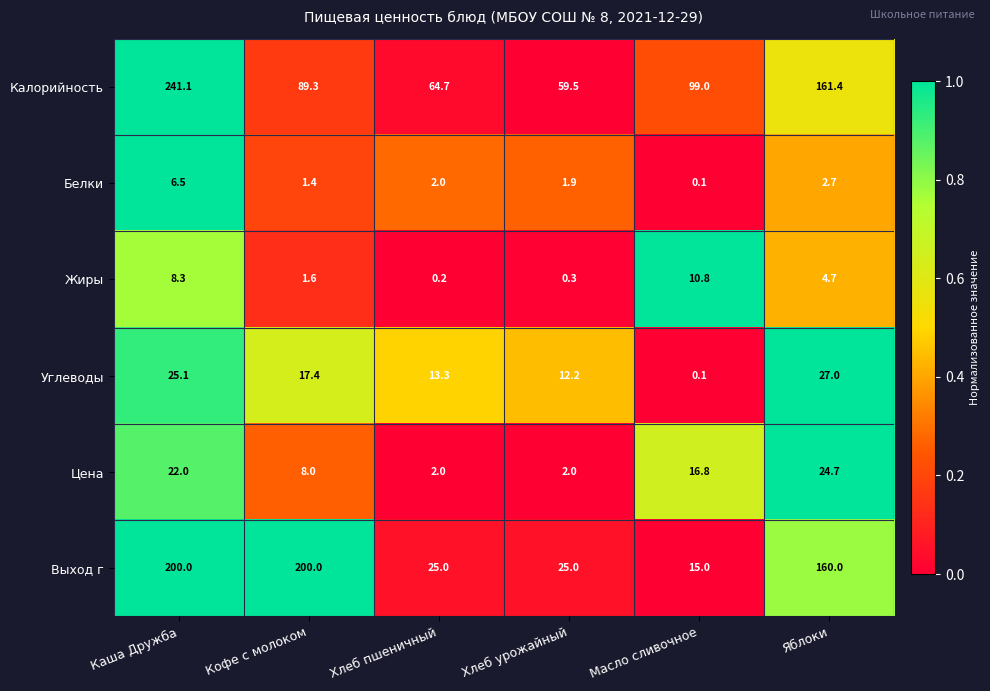

At which category is the sum across all series the highest?

Каша Дружба